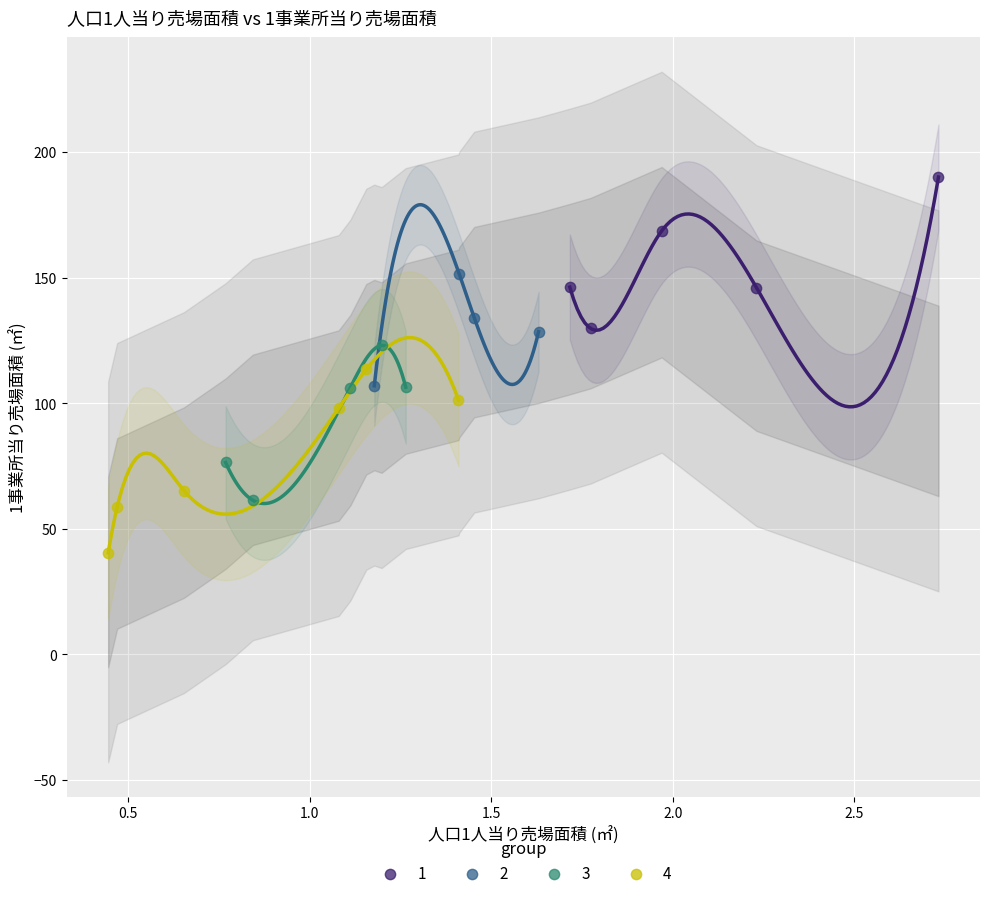

Which series reaches the maximum Y coordinate?

1